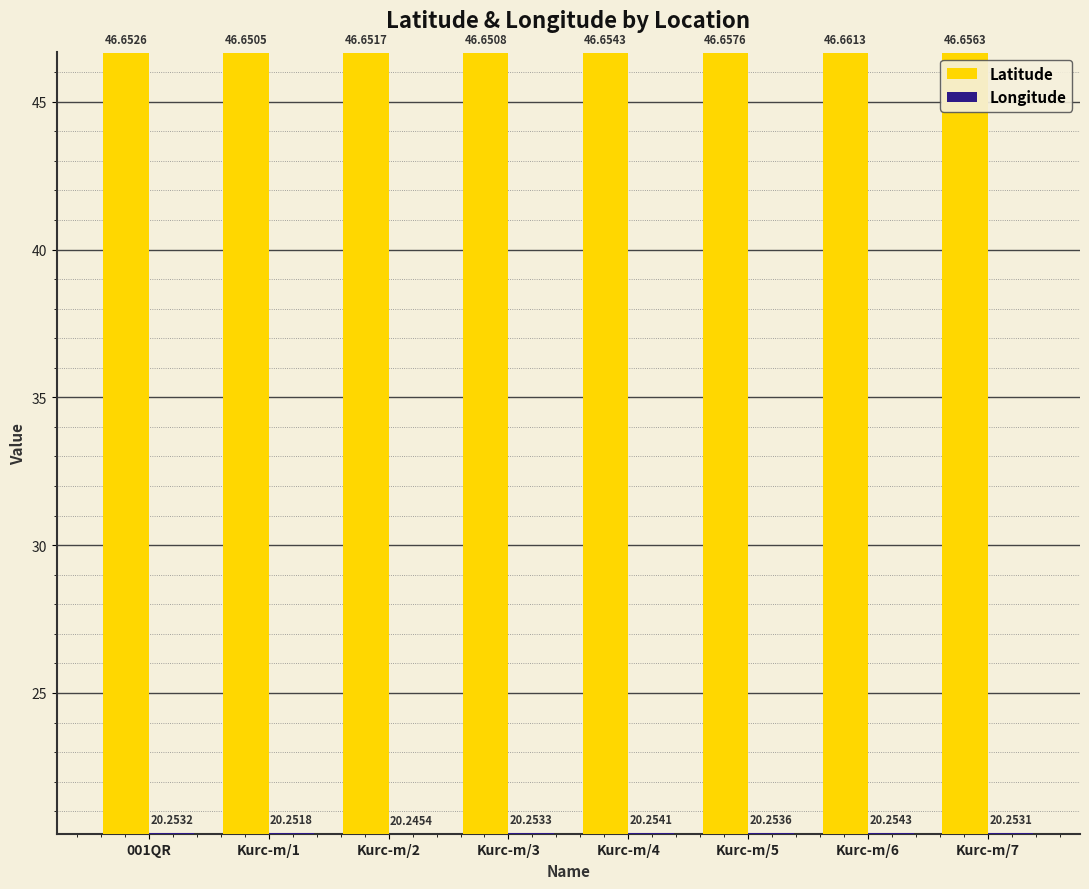

List the series in order of their overall mean, highest first.

Latitude, Longitude